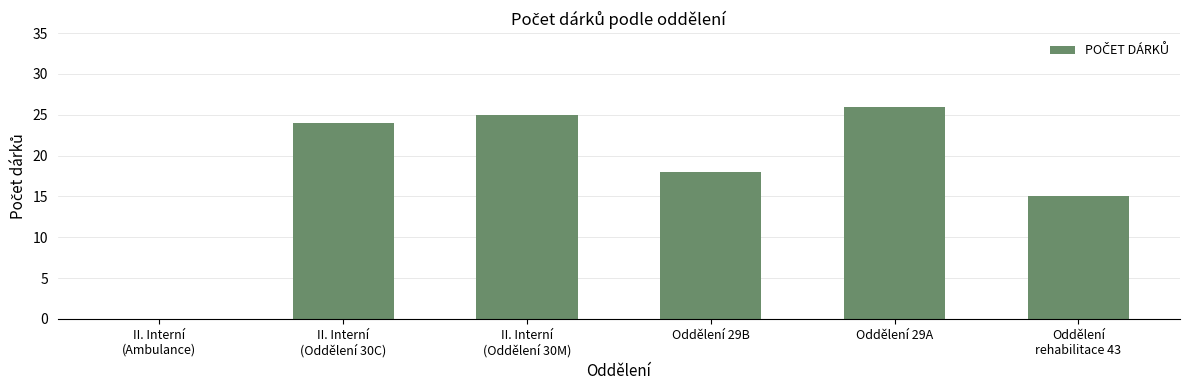

The chart shows a value of 5 at Oddělení 29B. True or false?

False